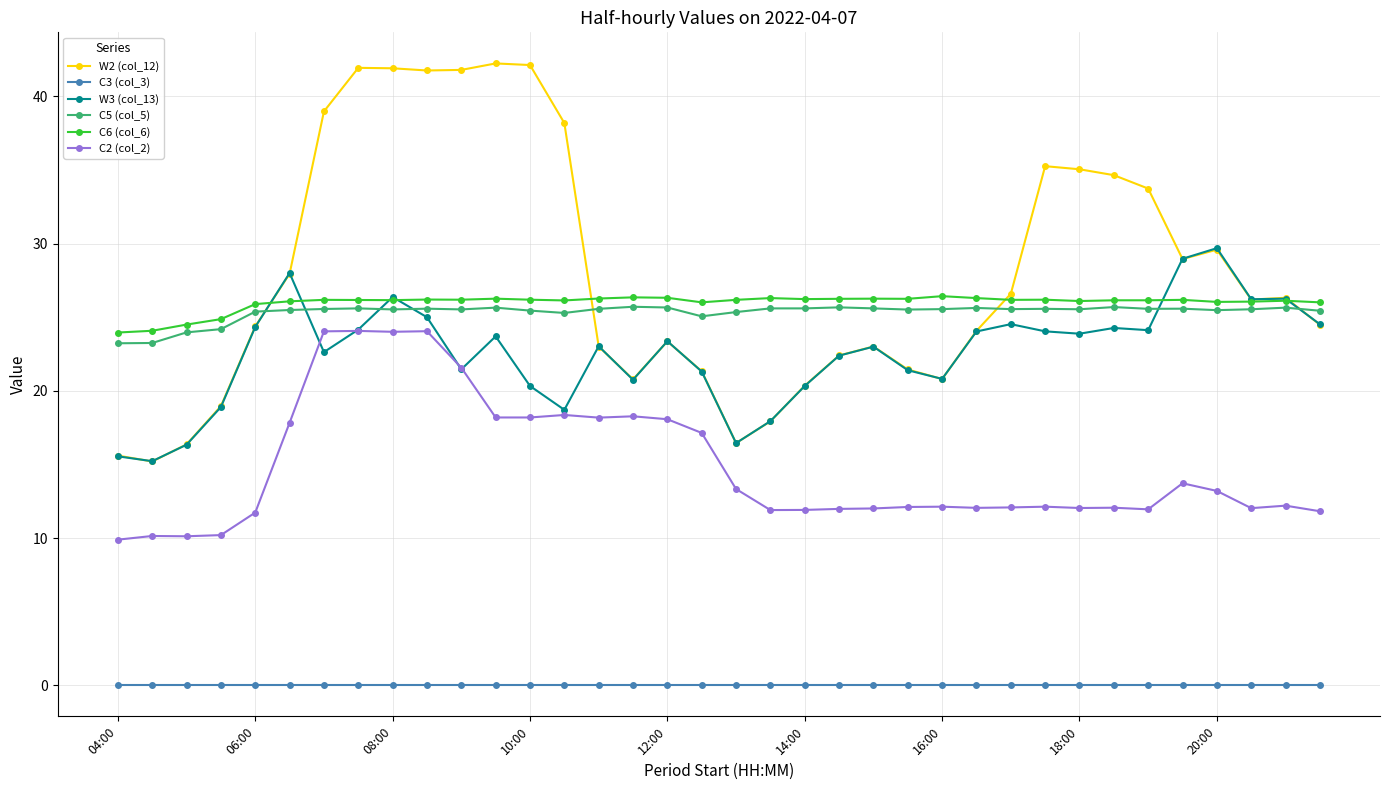

What is the value of the W2 (col_12) point at the 10th from the left?

41.8